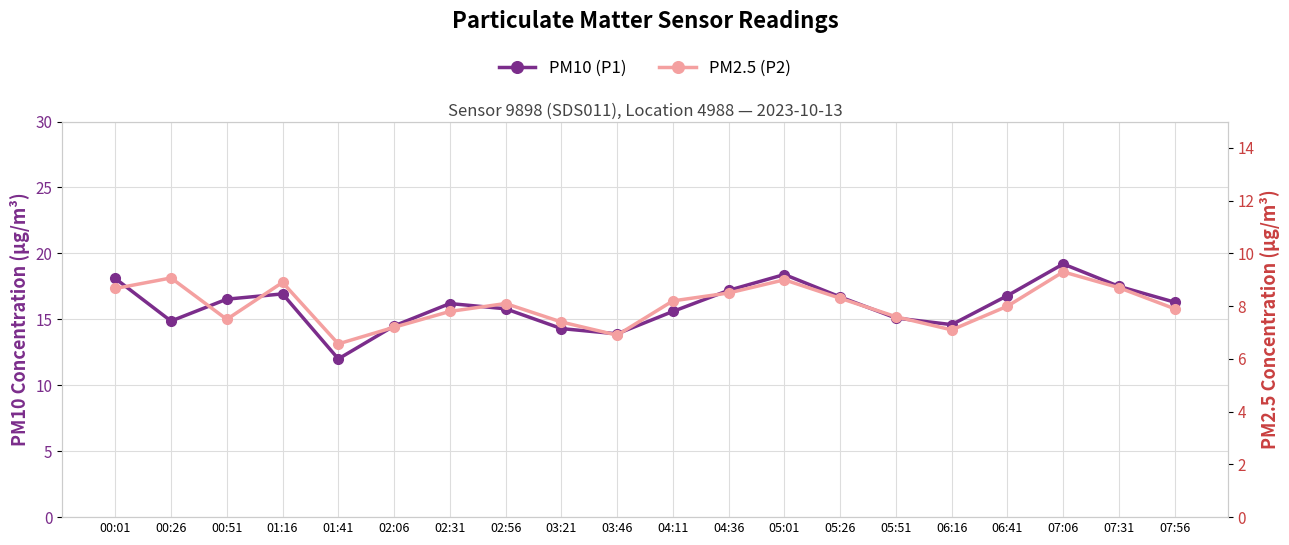

Which has a higher value, 04:36 or 01:16?

04:36